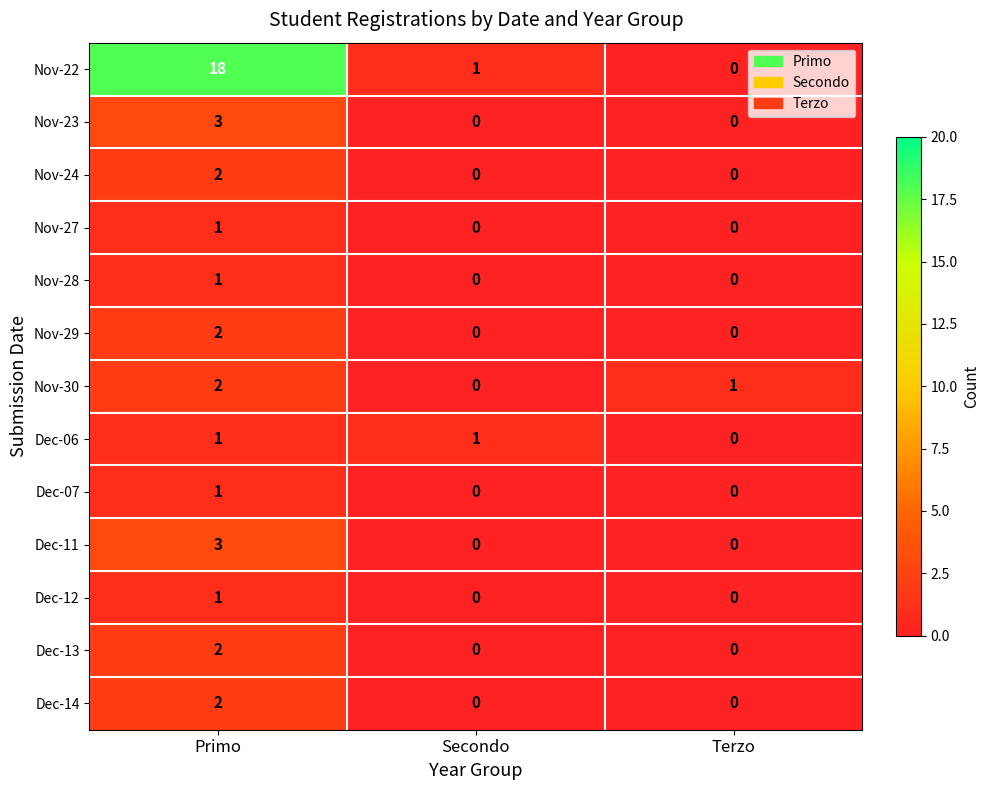

Which series has the largest total across all categories?

Nov-22